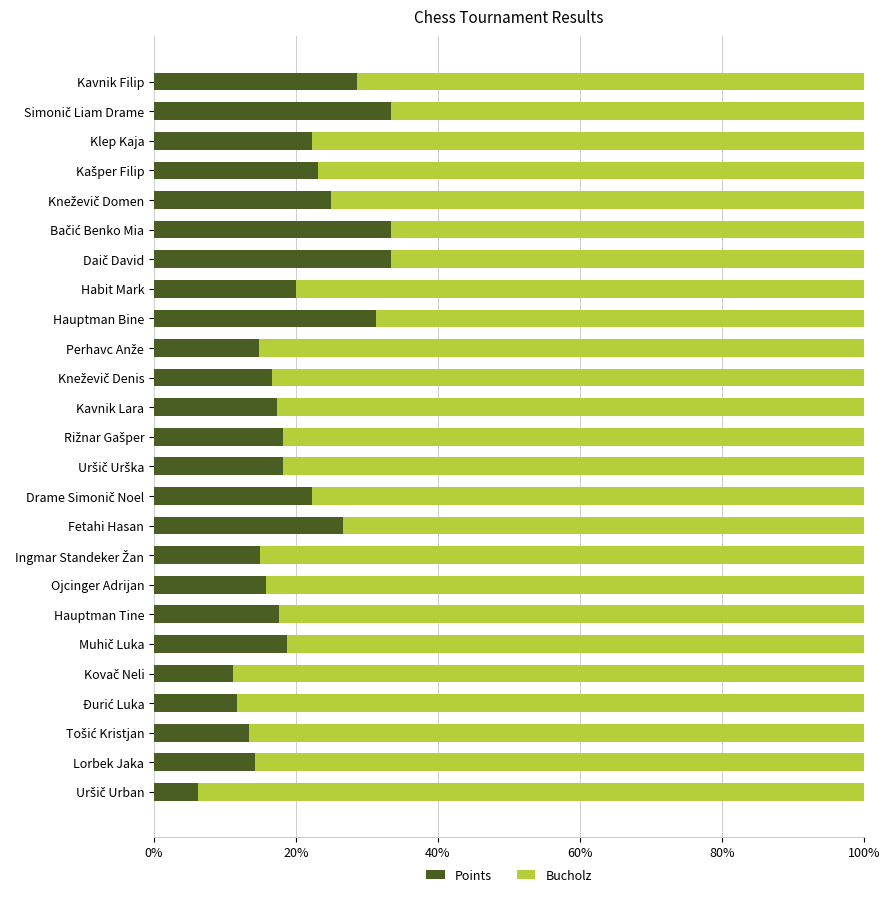

What is the maximum value for Points?

33.3